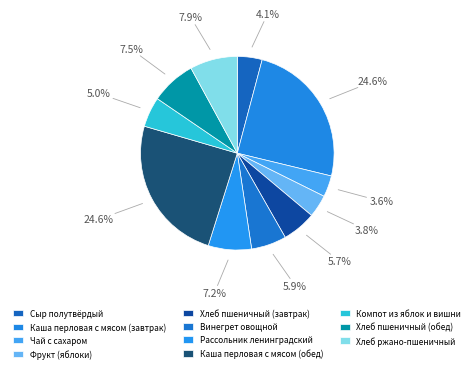

Count the number of slices in the pie.

11